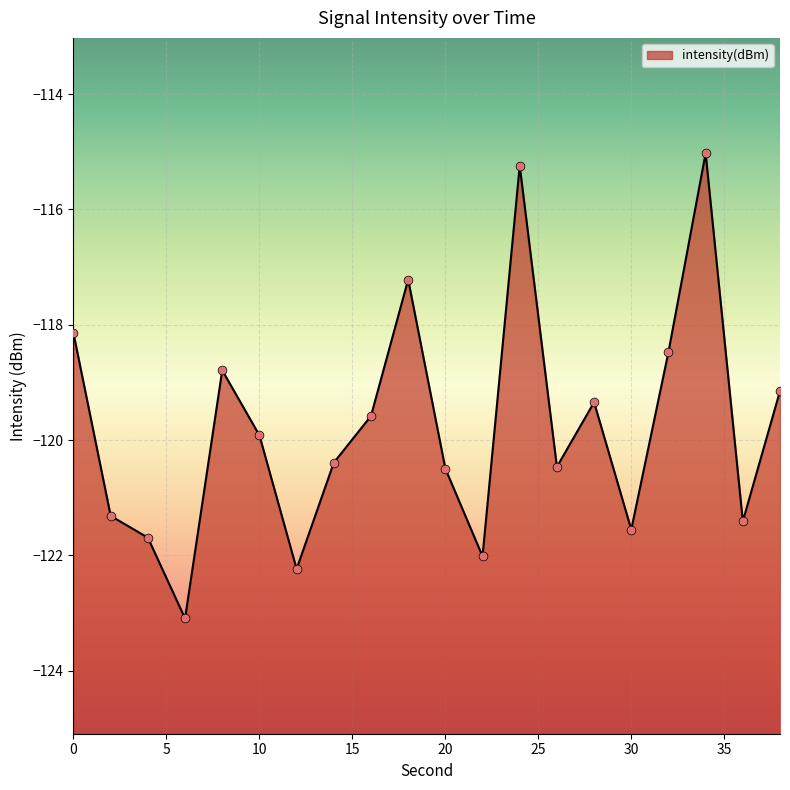

What is the change in value from 24 to 30?

-6.3